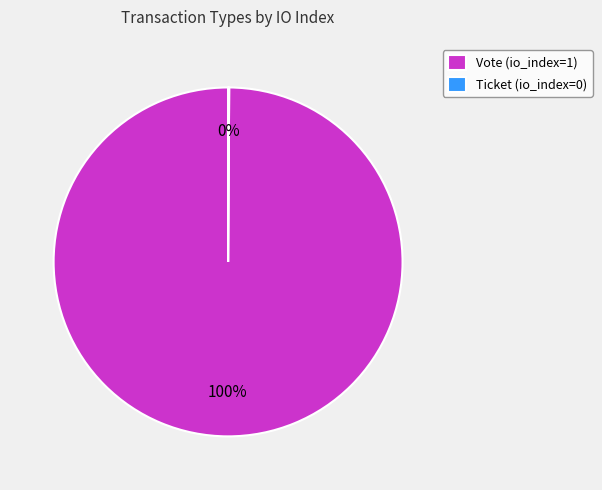

Does Vote (io_index=1) account for over 50% of the chart?

Yes